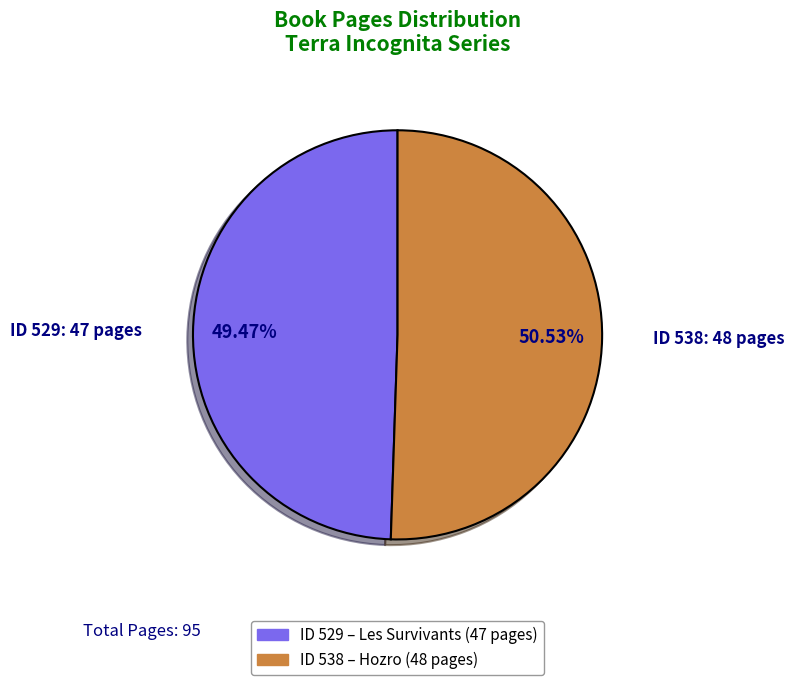

How many segments does this pie chart have?

2